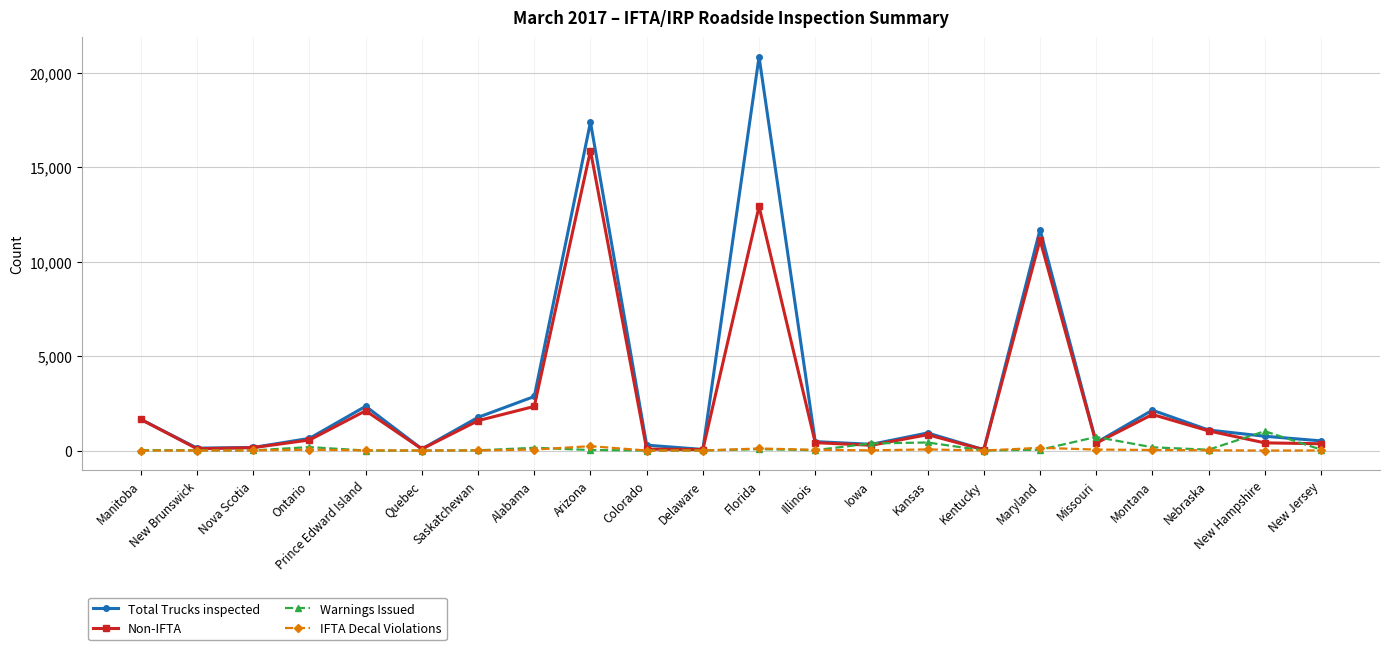

Which series has the largest total across all categories?

Total Trucks inspected